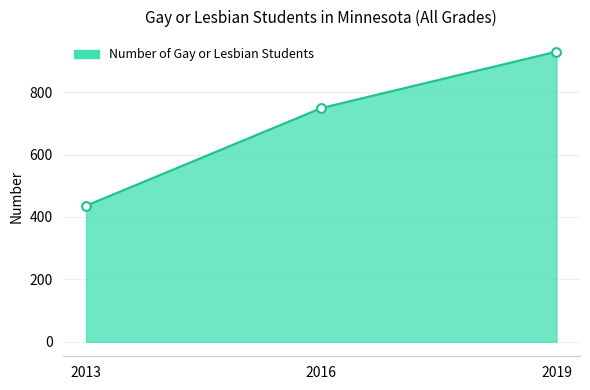

Approximately how many times larger is the value at 2013 compared to 2019?

0.5